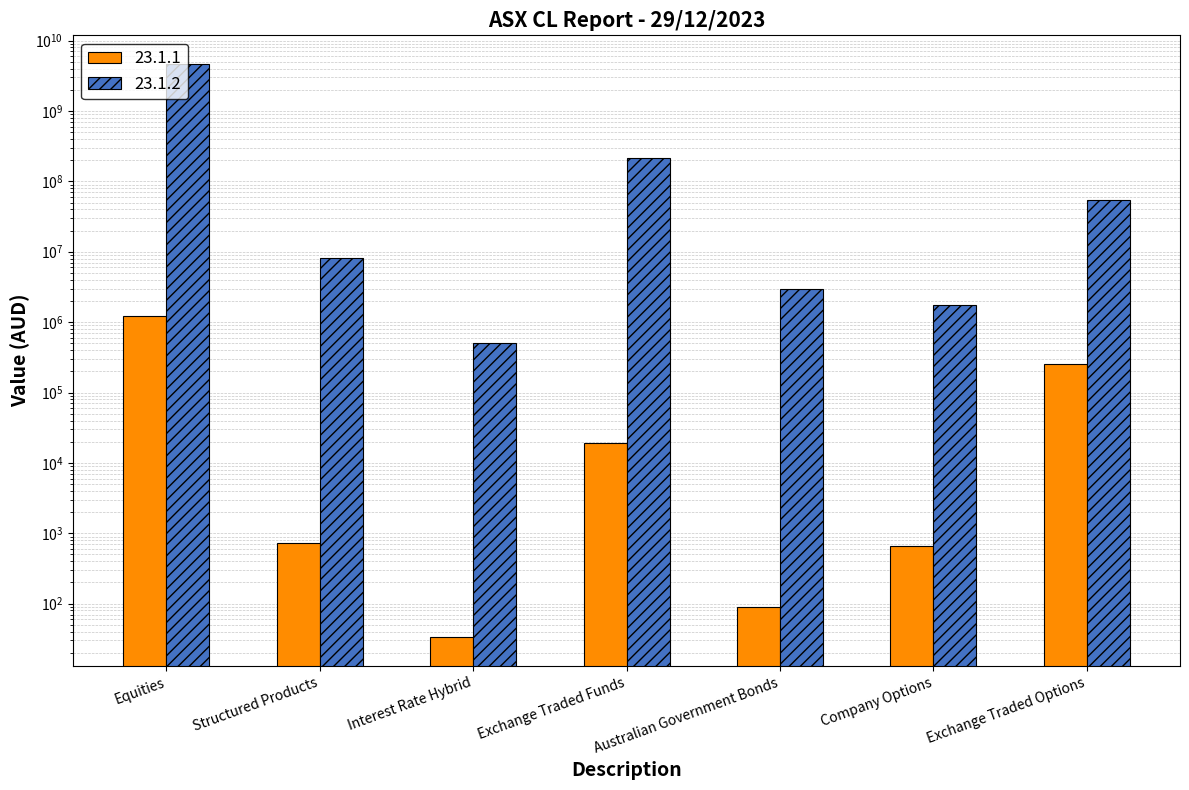

At Interest Rate Hybrid, list the series in order from smallest to largest.

23.1.1, 23.1.2